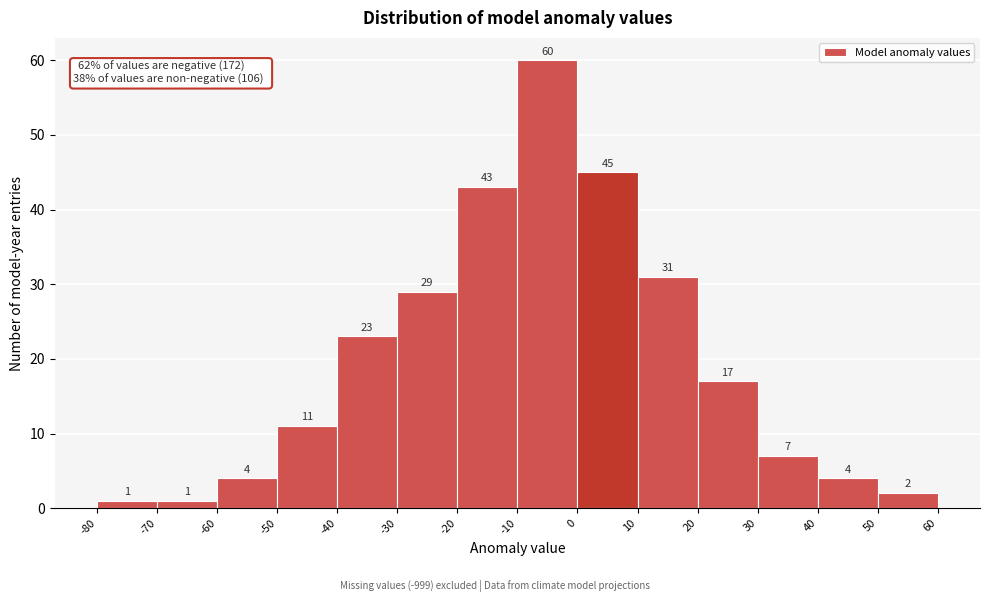

Which range on the x-axis has the tallest bar?

-10 to 0